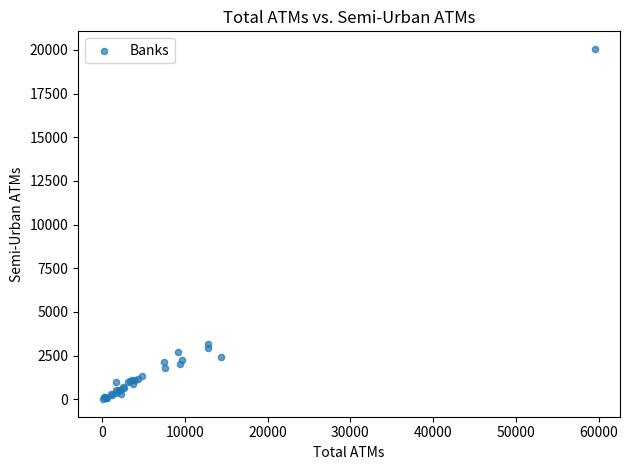

What Y value in the scatter plot is closest to 10032?

3192